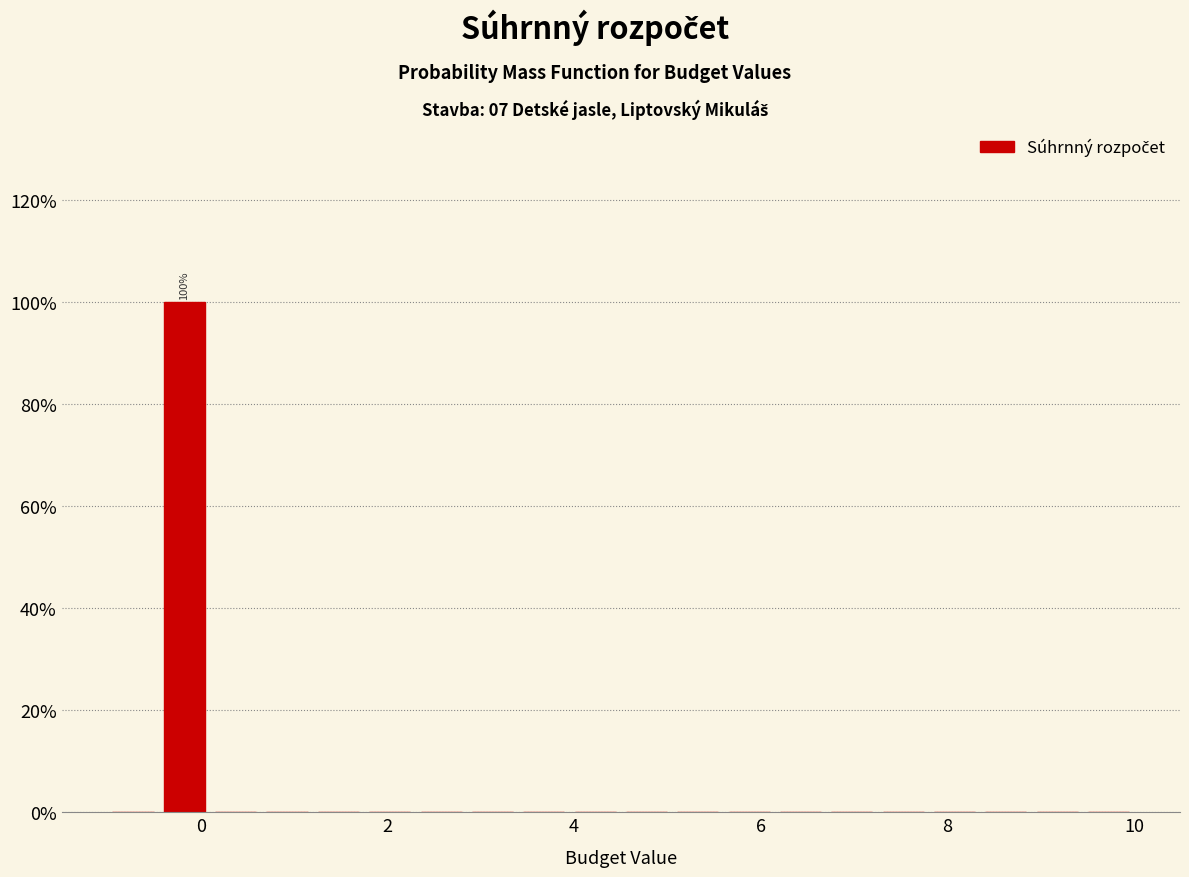

Read against the x-axis, roughly where is the centre of the tallest bar?

-0.2